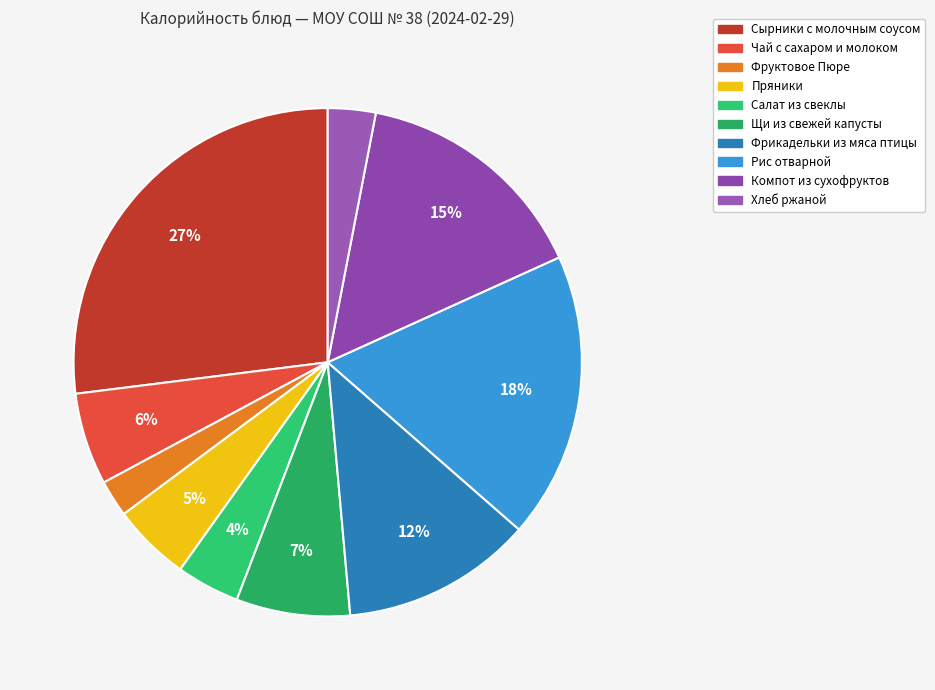

What percentage is NOT represented by Хлеб ржаной?

97.0%